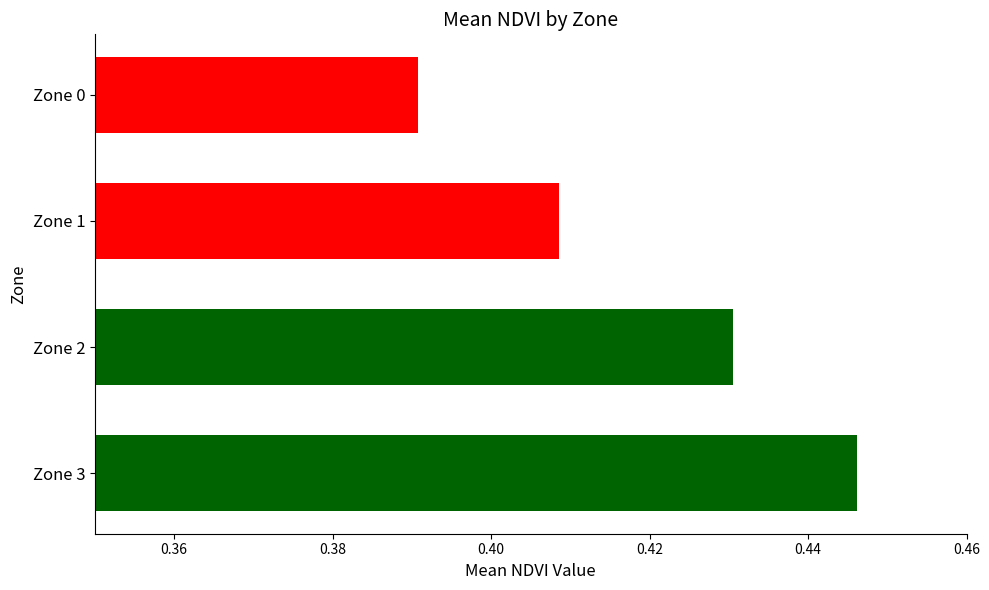

What is the sum of the values at Zone 2 and Zone 1?

0.8